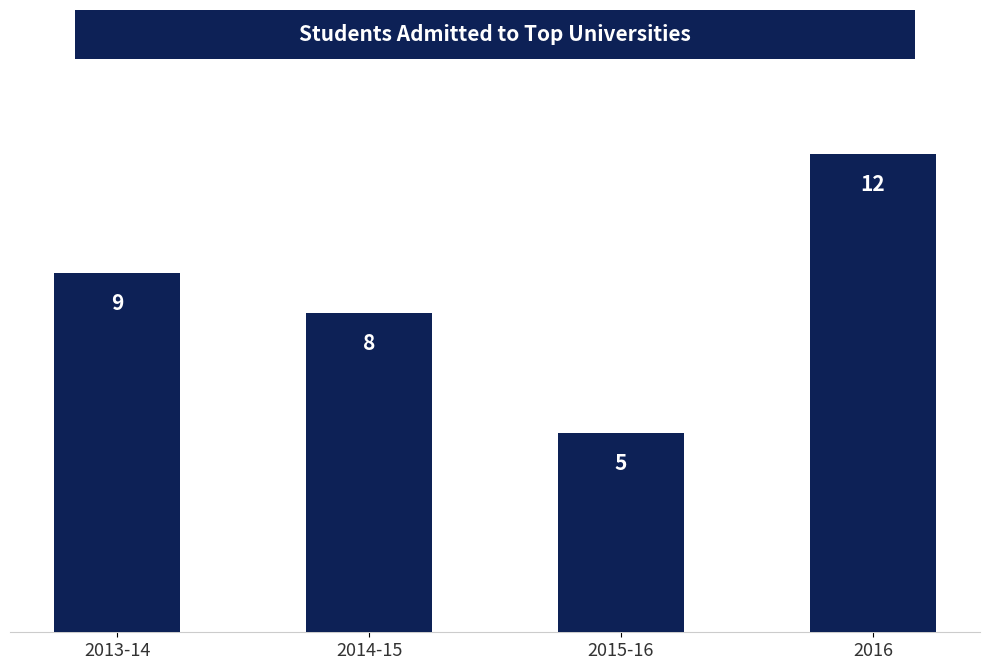

What is the label of the 1st bar from the right?

2016